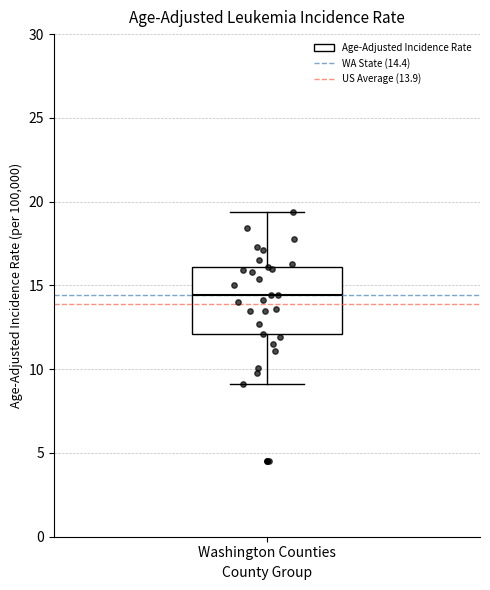

Read this box plot against the y-axis: the position of the median line, the range covered by the box, and the ends of both whiskers. The values are not printed on the chart, so give them approximately, as read against the axis.

median 14.5, box 12.0 to 16.0, whiskers 9.0 to 19.5